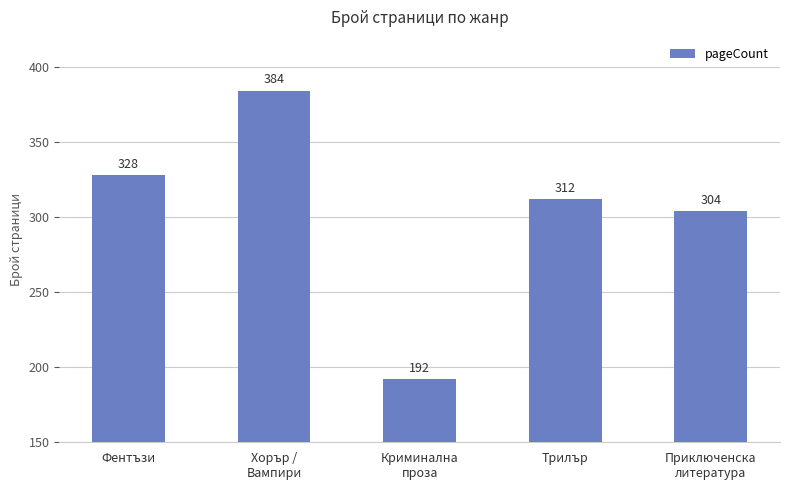

What is the label of the 1st bar from the left?

Фентъзи